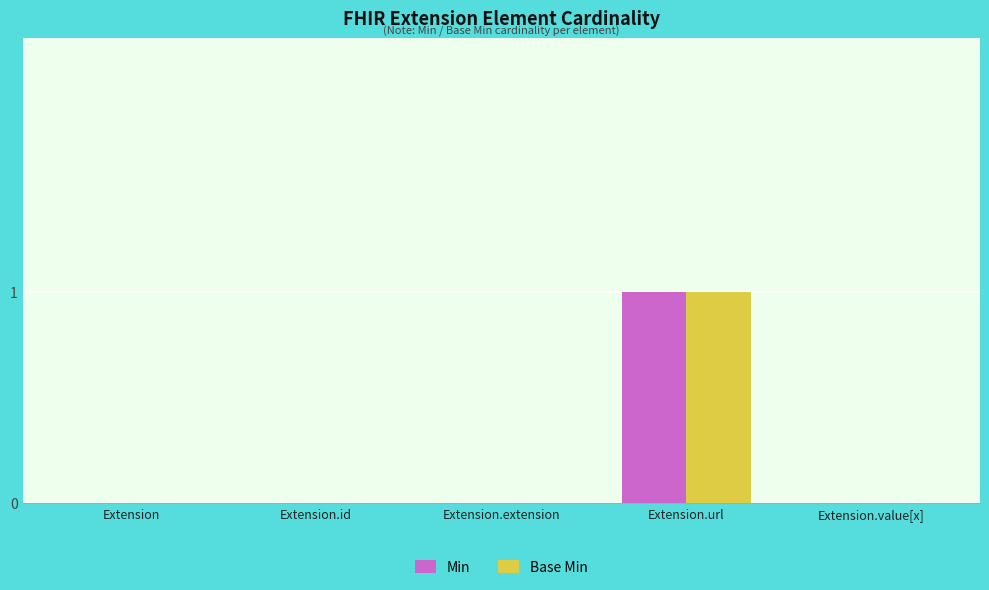

Is the value of Base Min at Extension.value[x] greater than the value of Min at Extension.url?

No